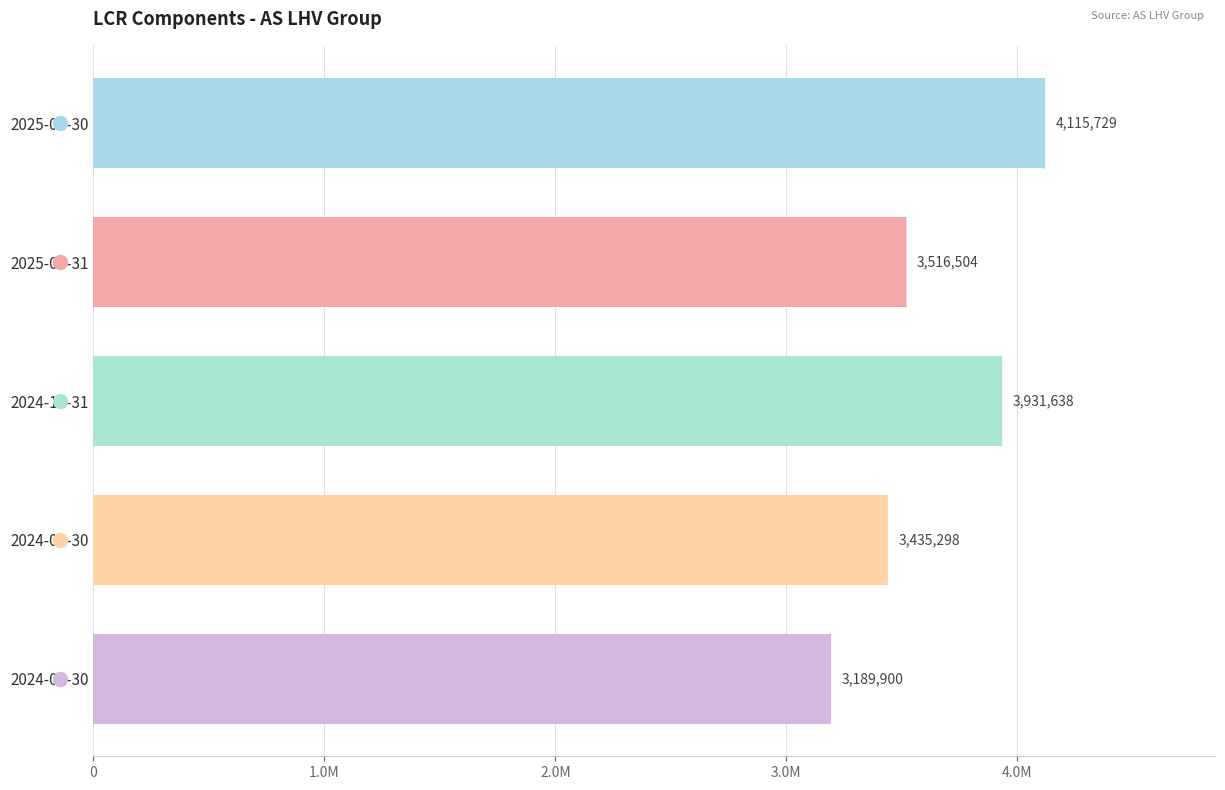

What is the sum of all values?

18189069